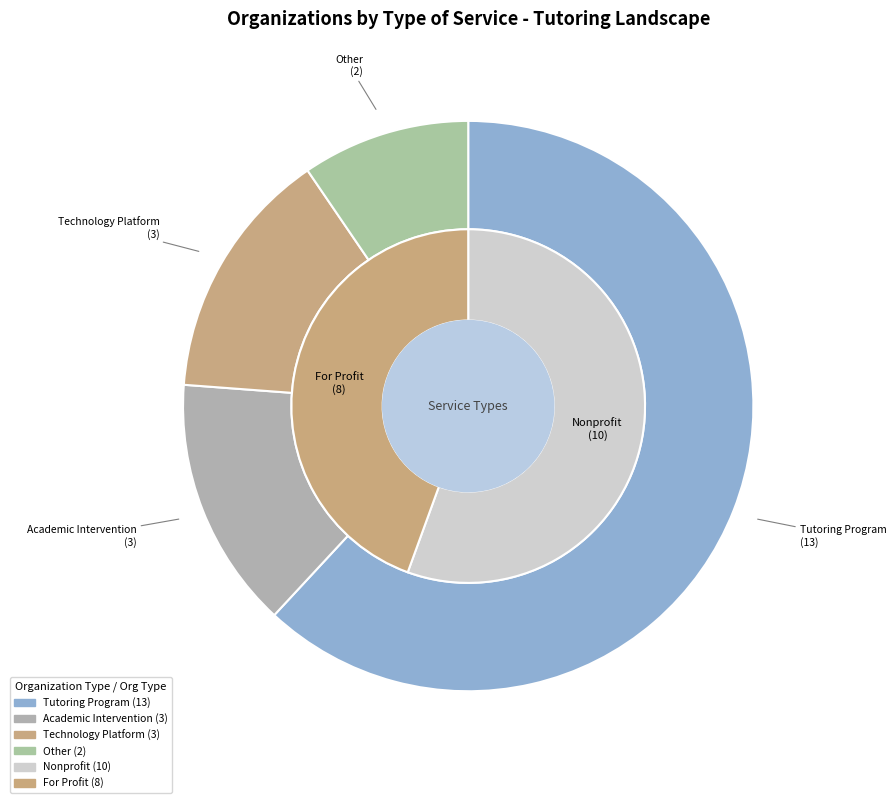

Which has a higher value, Academic Intervention or Technology Platform?

Academic Intervention